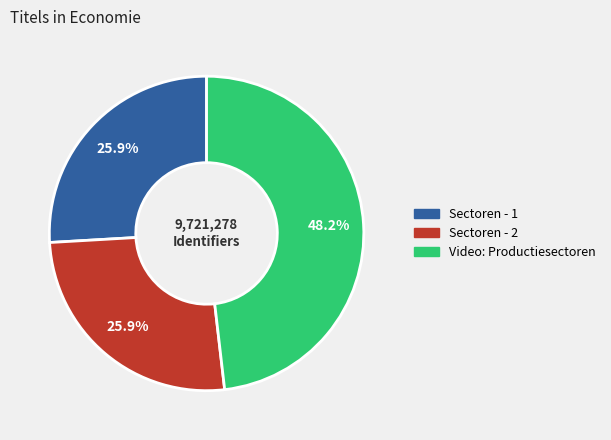

Which has a higher value, Video: Productiesectoren or Sectoren - 1?

Video: Productiesectoren